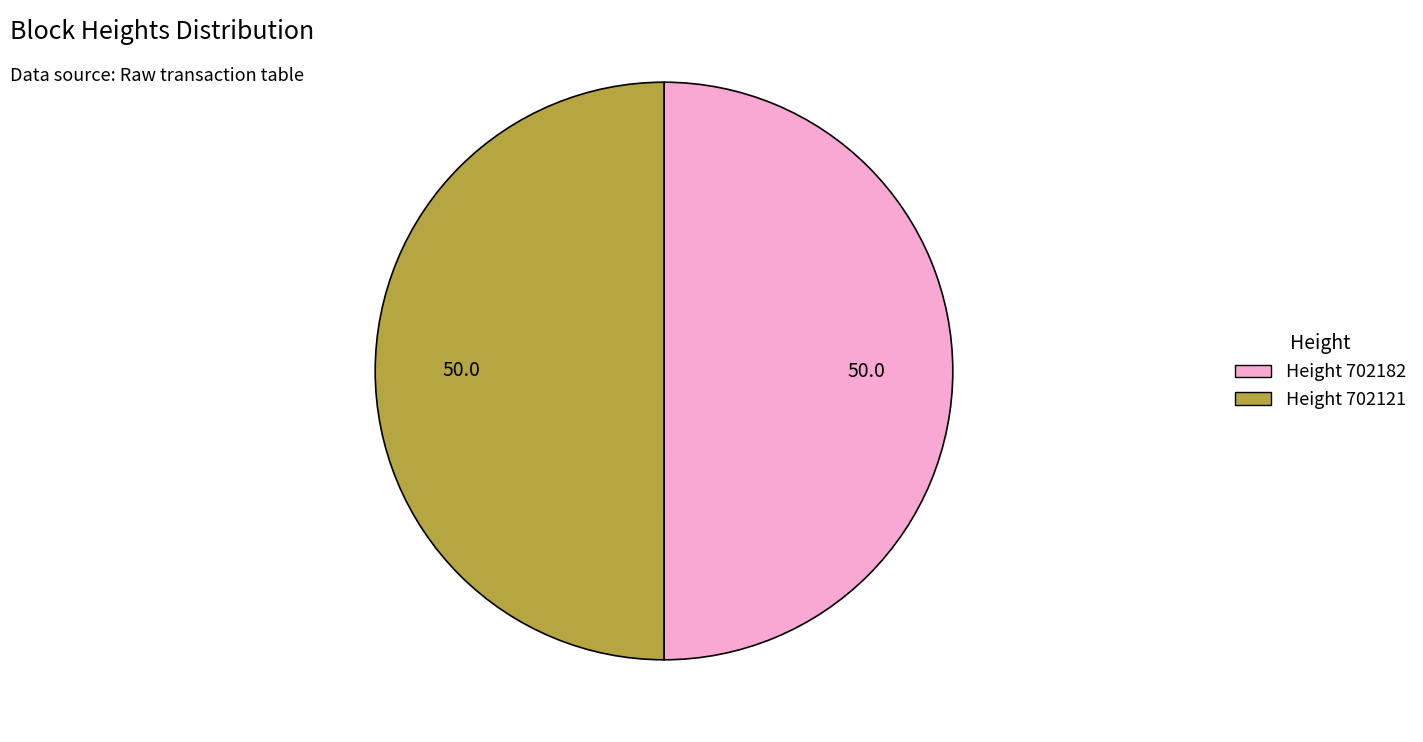

How many segments does this pie chart have?

2